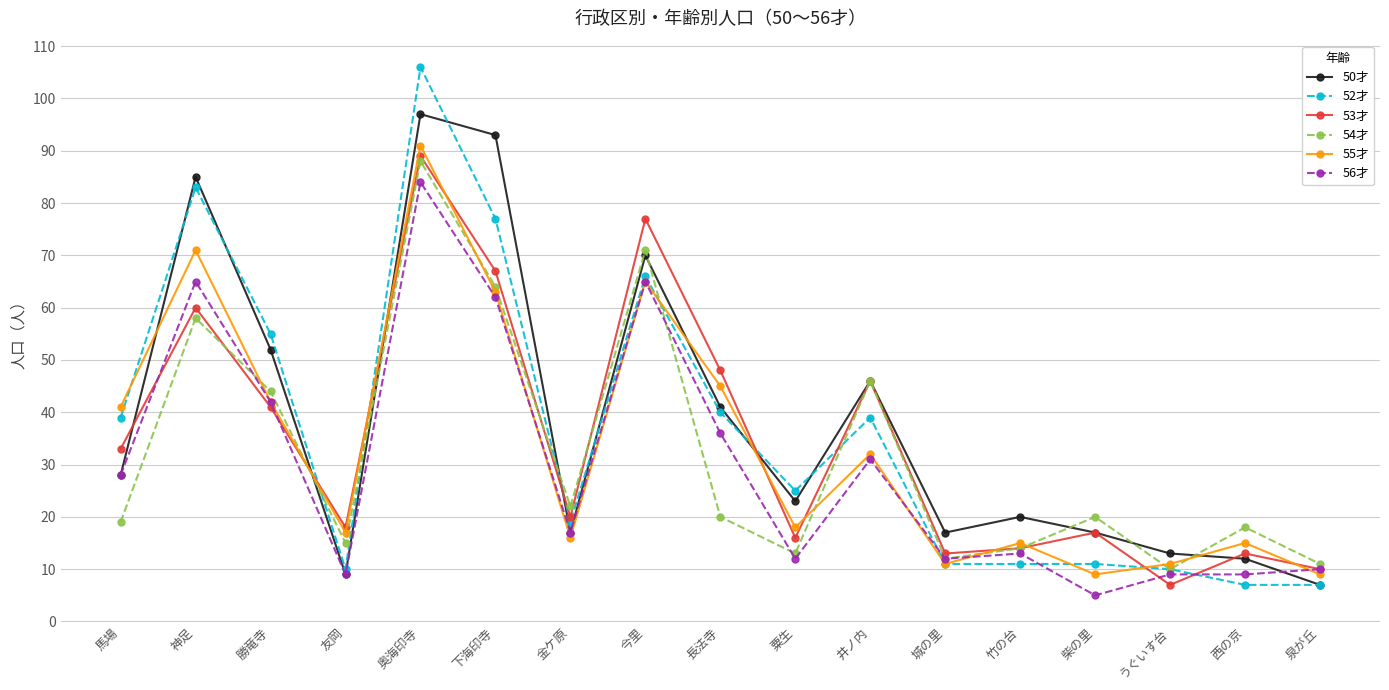

What is the minimum value shown in the chart?

5